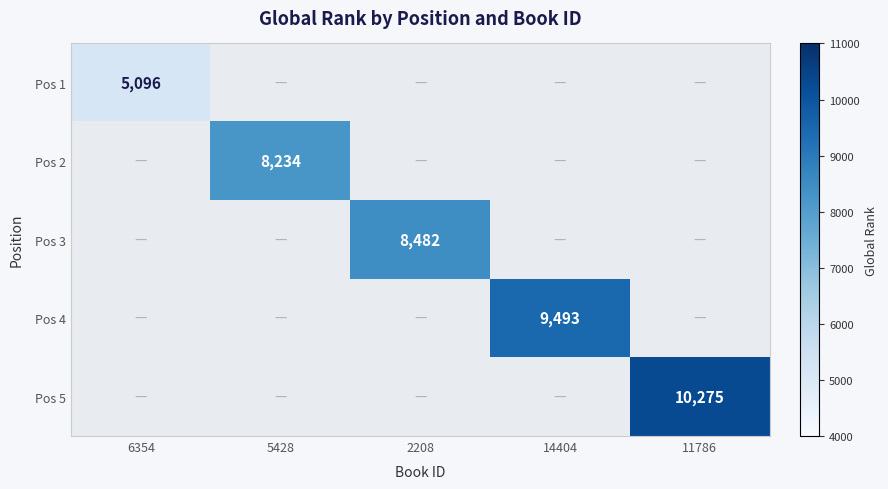

At how many categories does at least one series exceed 5832?

4